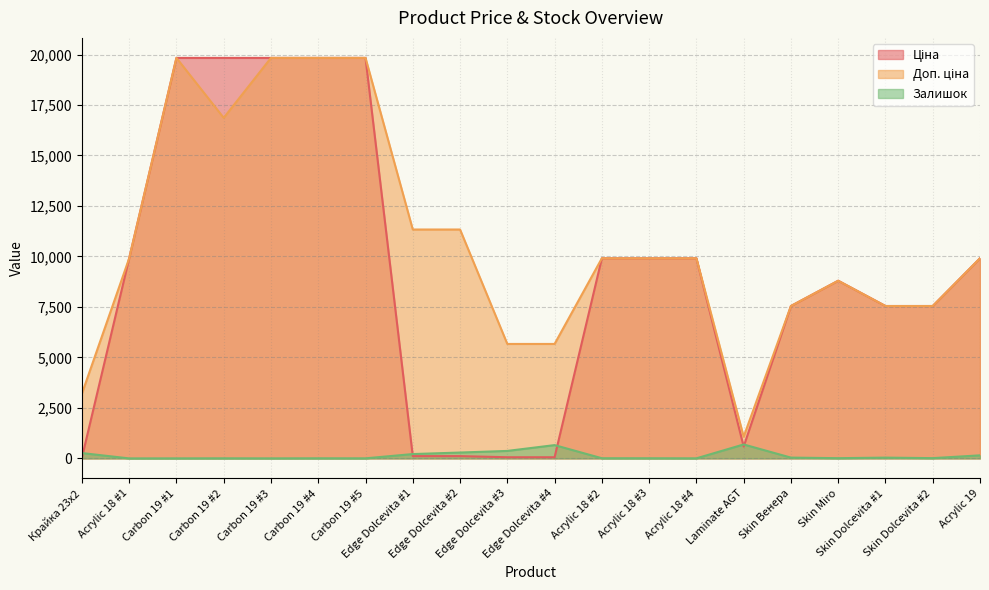

Does the chart have visible grid lines?

Yes